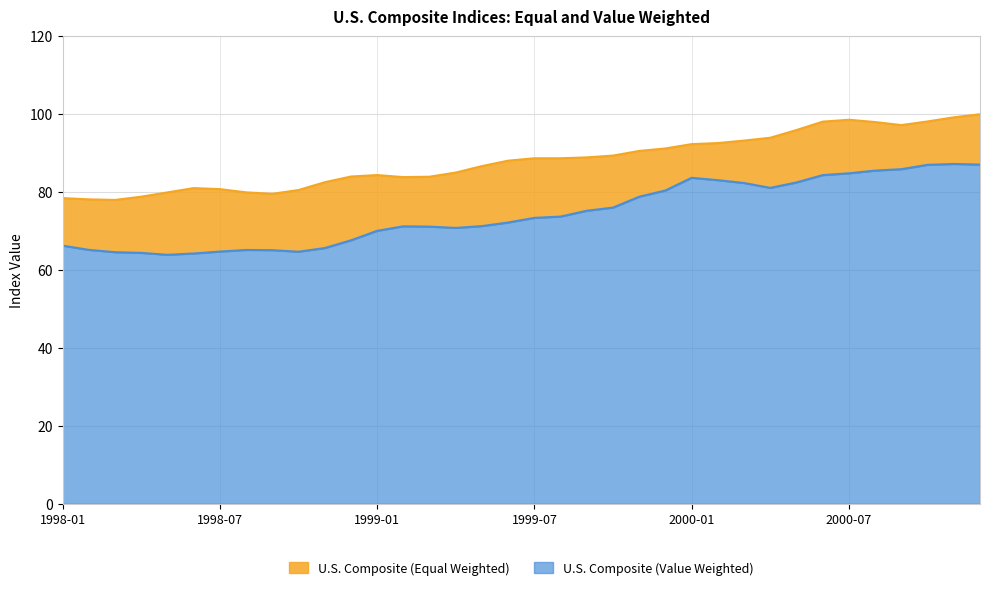

What is the spread (max minus min) of values at 1998-05?

16.0